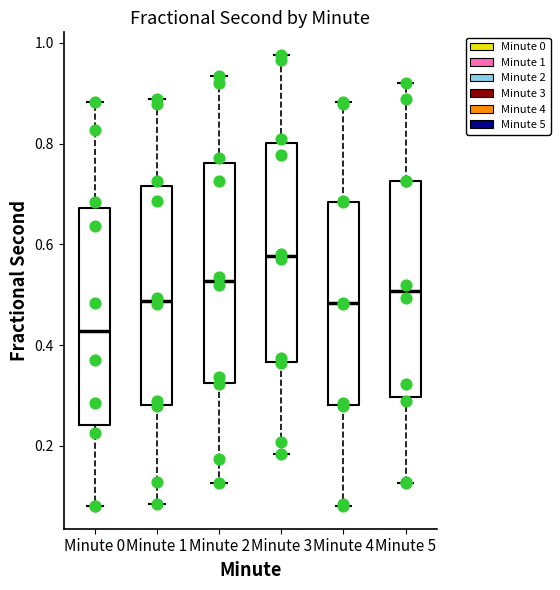

Where does the median line of the box for Minute 4 sit on the y-axis? The values are not printed on the chart, so give them approximately, as read against the axis.

0.48